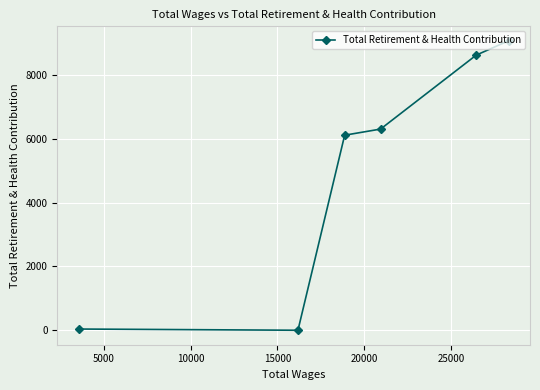

What is the sum of all values?

30135